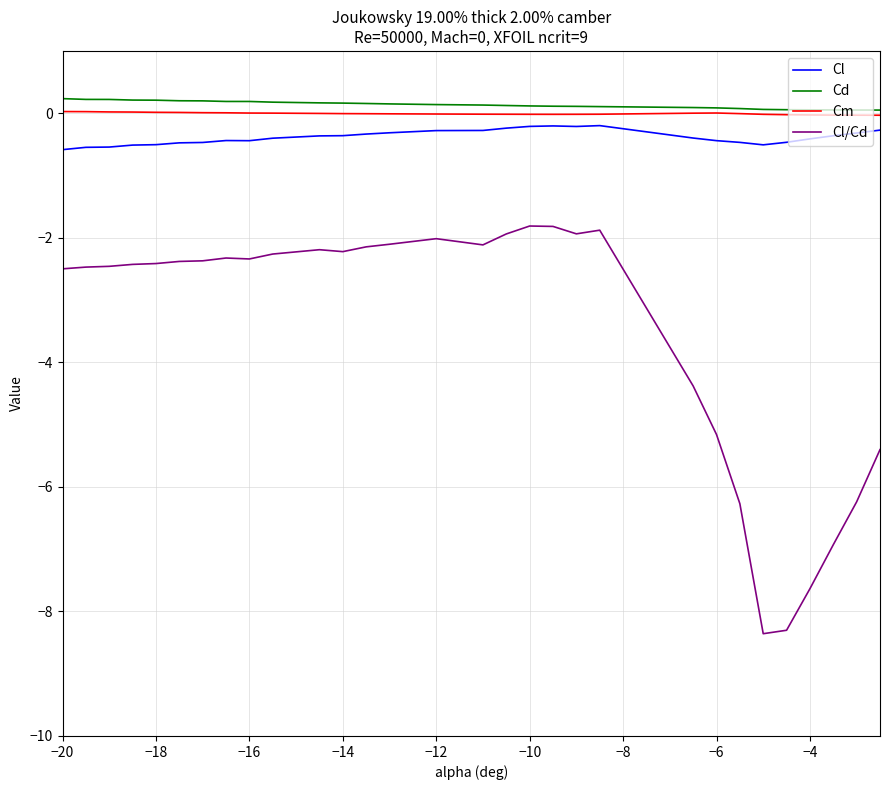

Which series has the largest range (max minus min)?

Cl/Cd